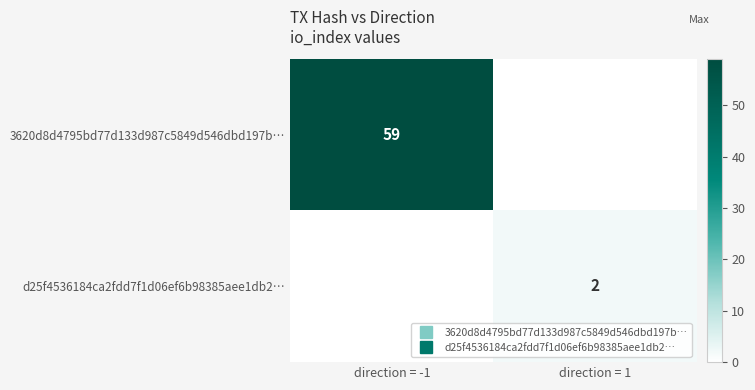

What is the difference between the maximum and minimum values in the d25f4536184ca2fdd7f1d06ef6b98385aee1db2… series?

2